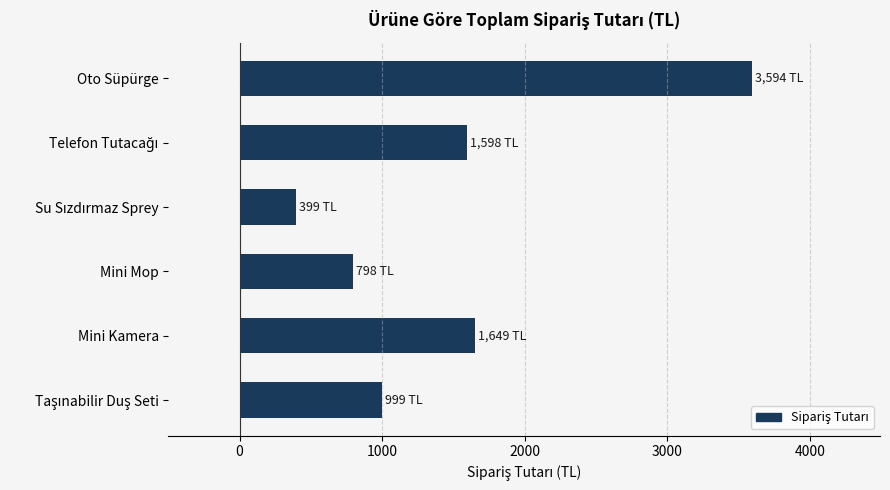

Reading bottom to top, what are all the values shown in this chart?

999	1649	798	399	1598	3594